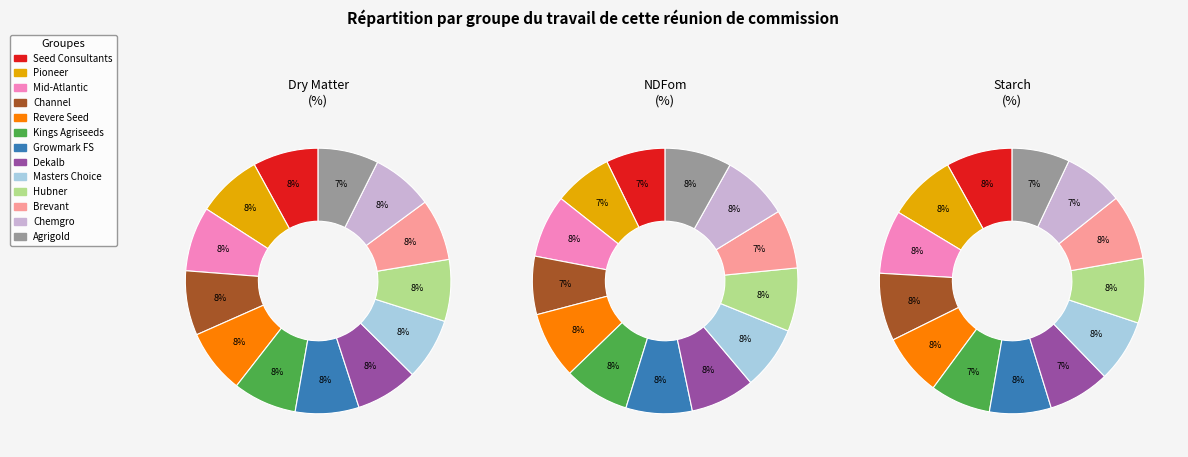

Is it true that 3 is 8% of the pie?

True